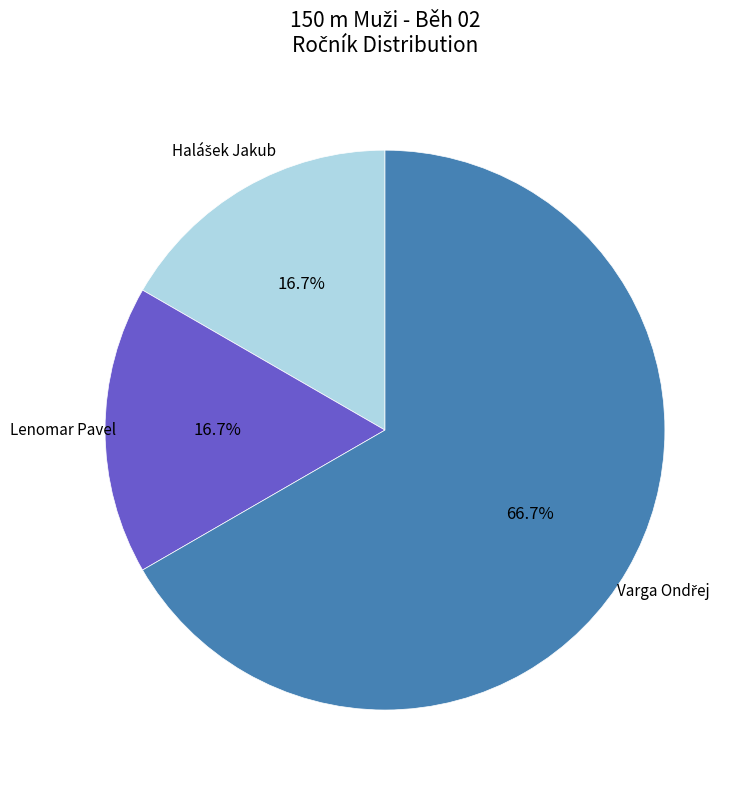

Does any single category account for the majority?

Yes